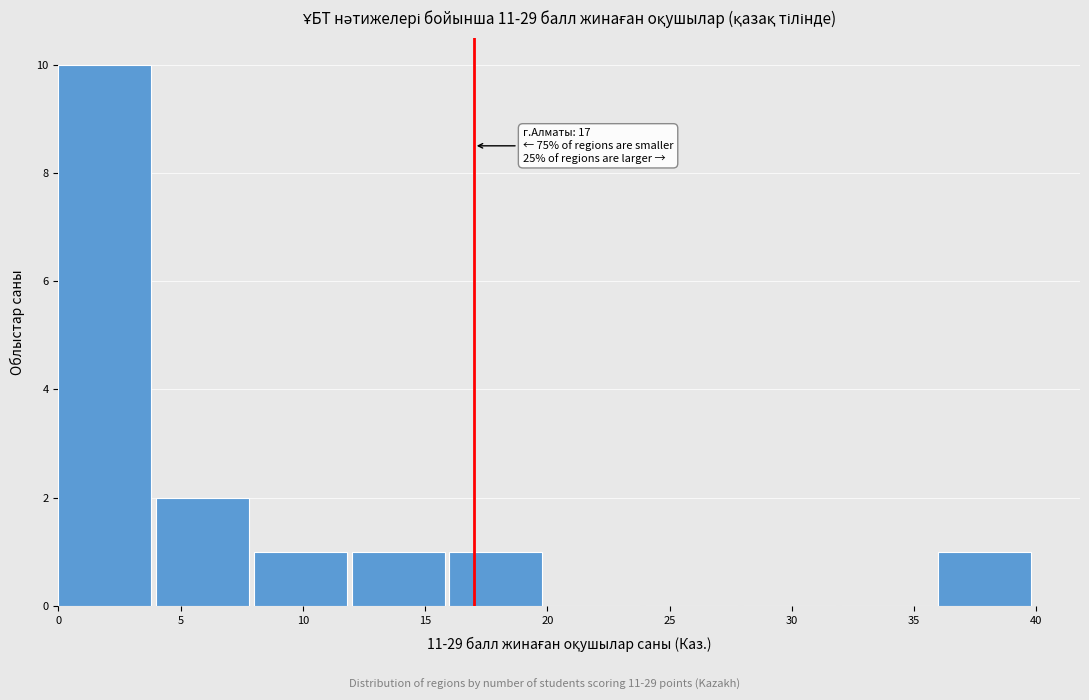

Which range on the x-axis has the tallest bar?

0 to 4